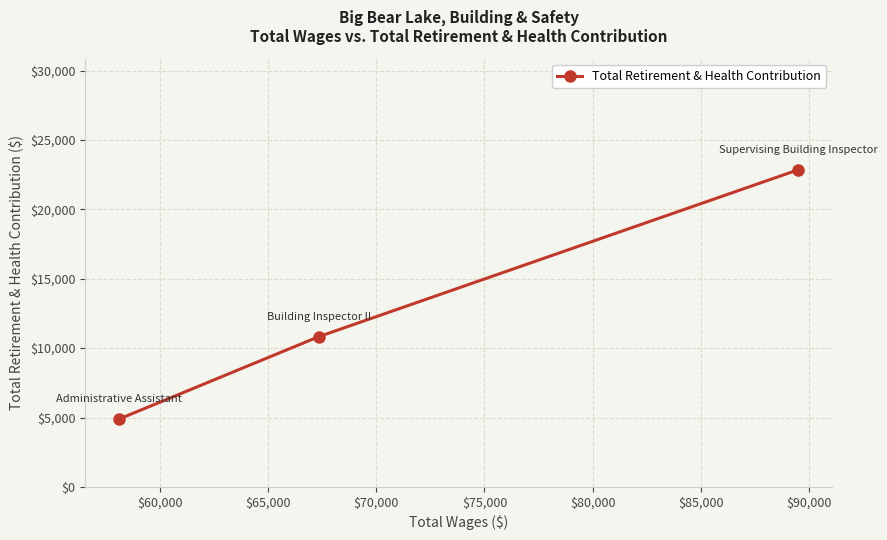

What is the average value?

12861